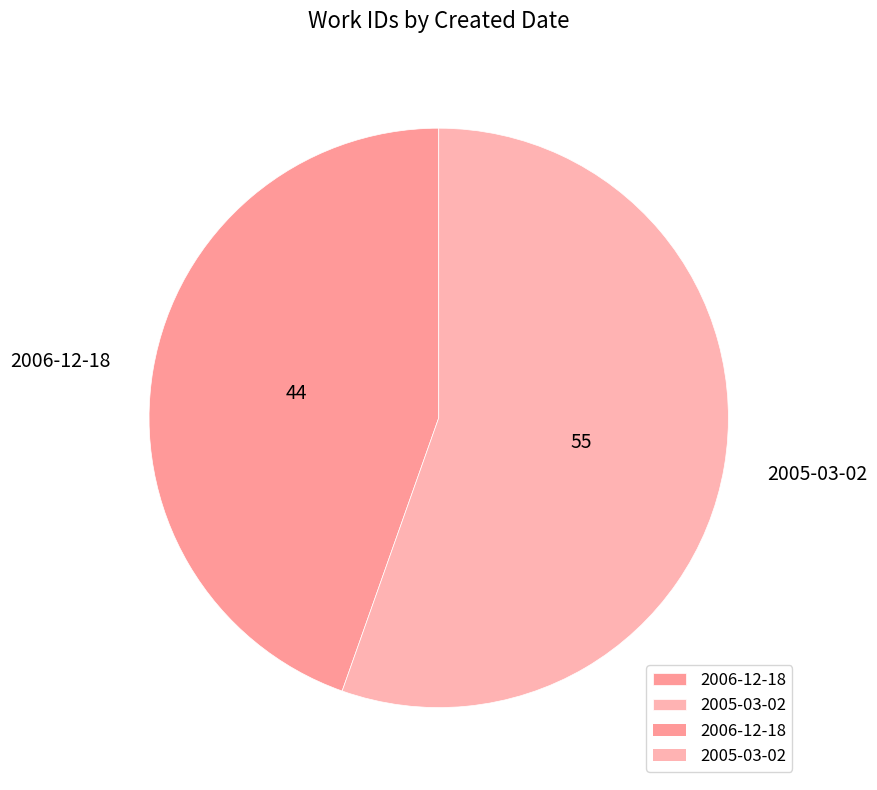

Count the number of slices in the pie.

2